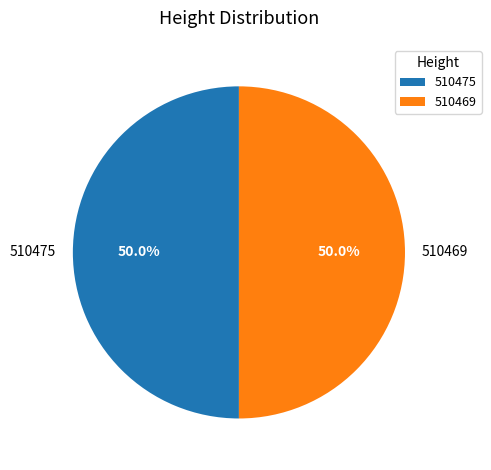

Approximately how many times larger is the value at 510469 compared to 510475?

1.0